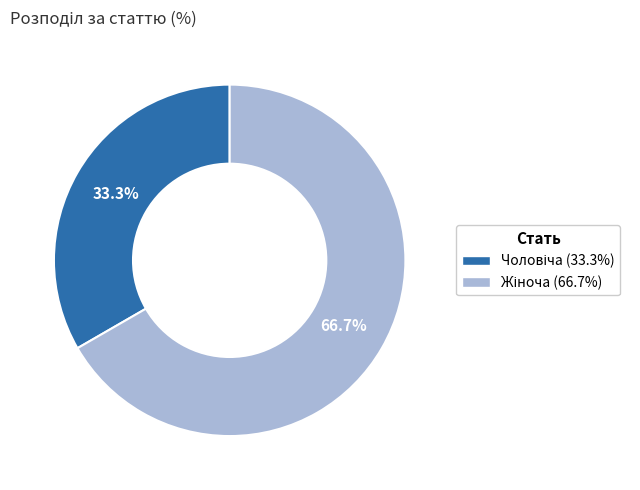

How many segments does this pie chart have?

2